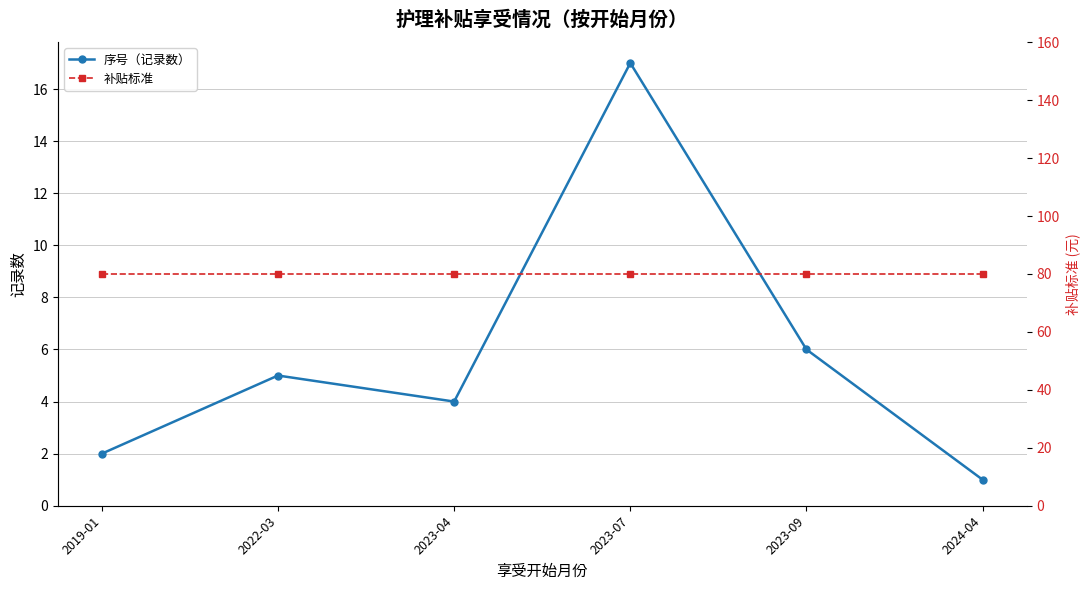

What is the spread (max minus min) of values at 2023-07?

63